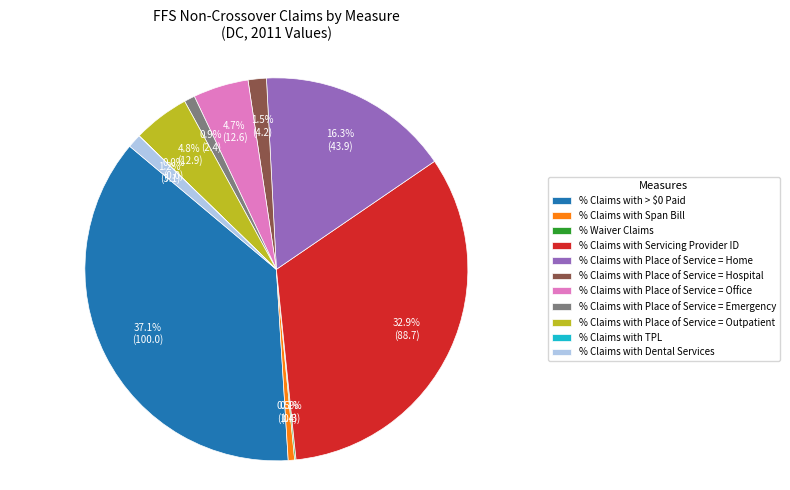

Is there any slice that represents more than half of the pie?

No